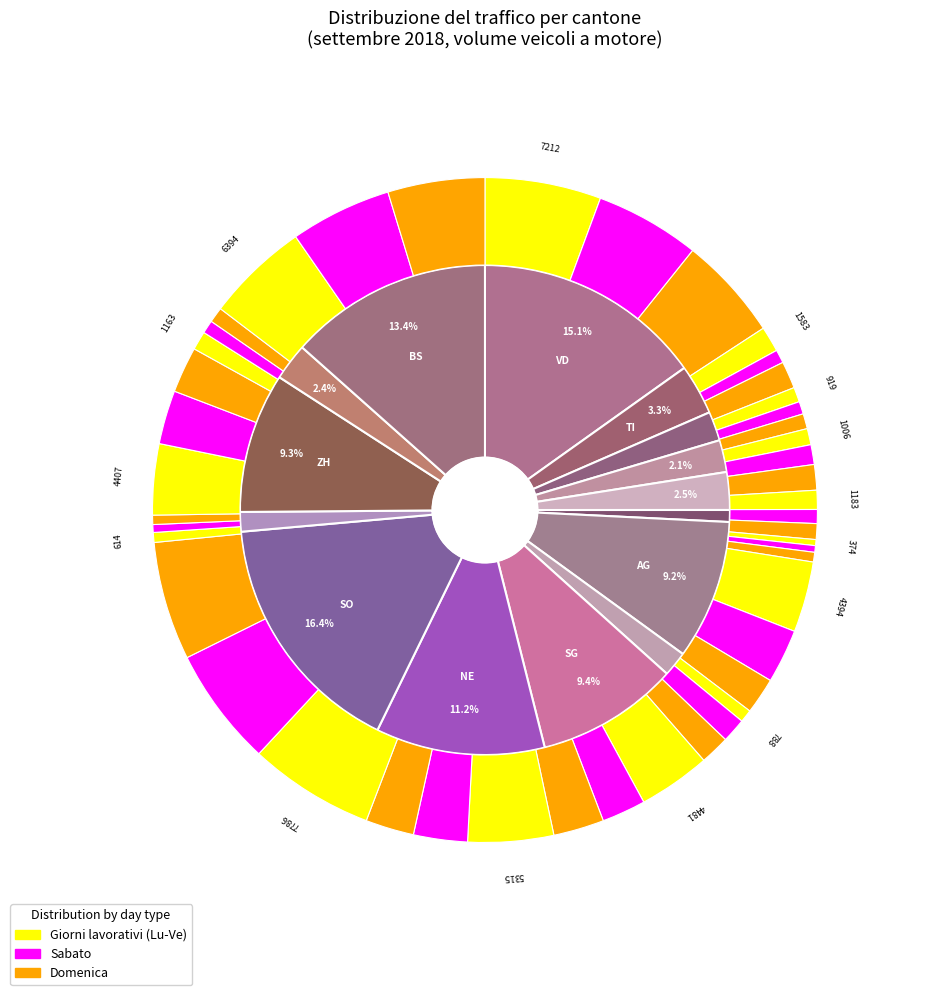

Does any single category account for the majority?

No